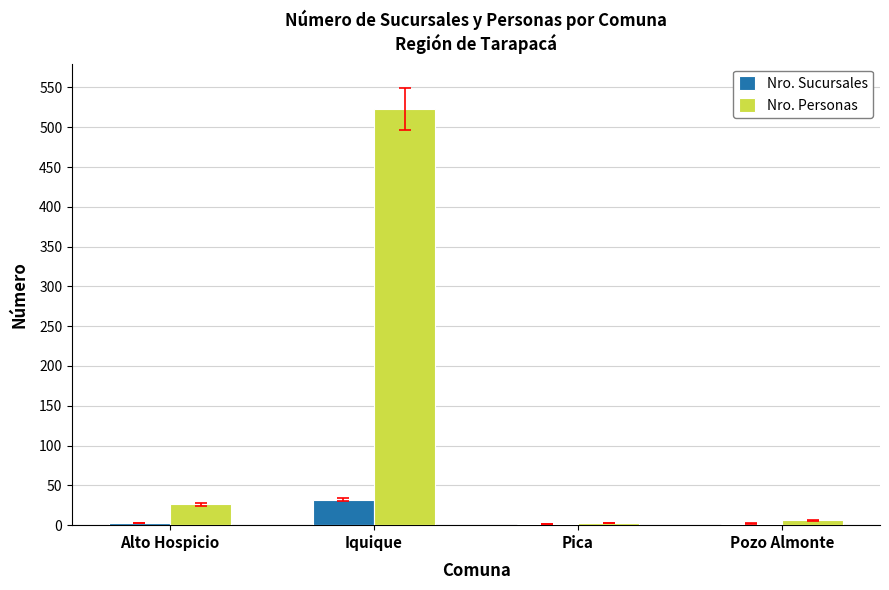

What is the difference between the Nro. Personas values at Iquique and Pozo Almonte?

517